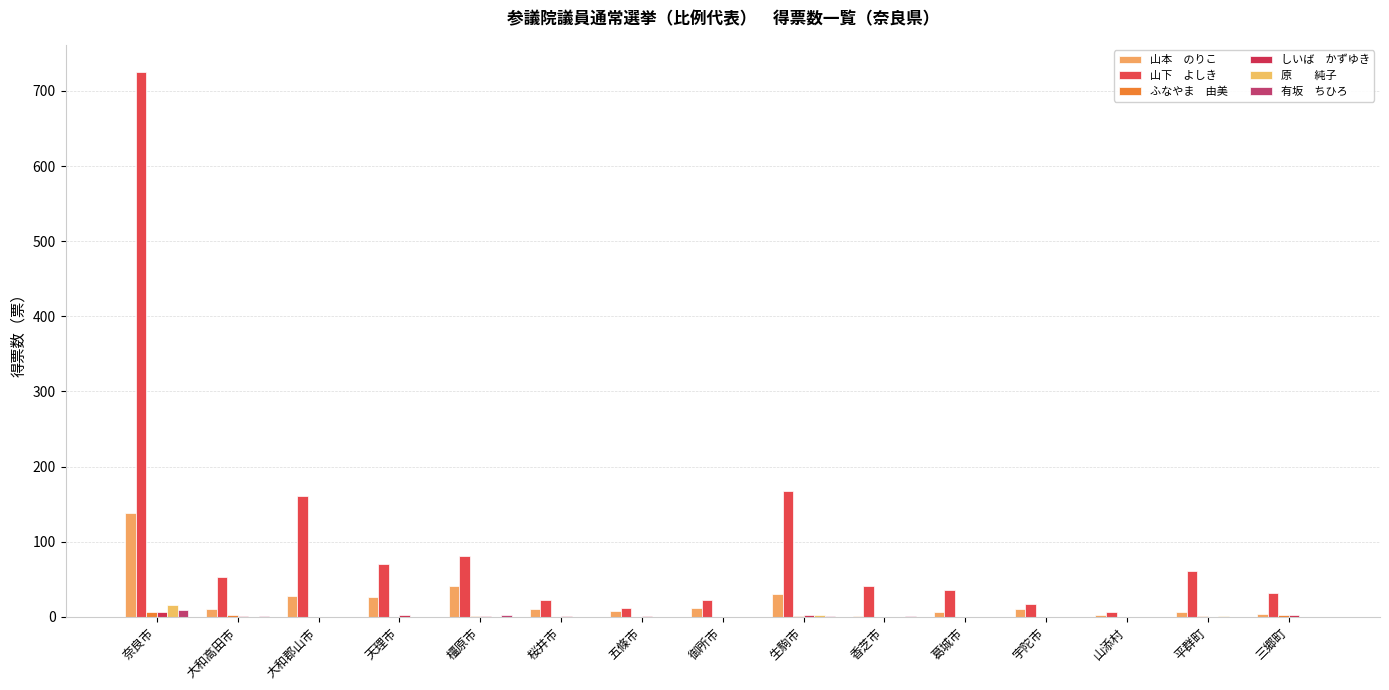

How many groups of bars are there?

15